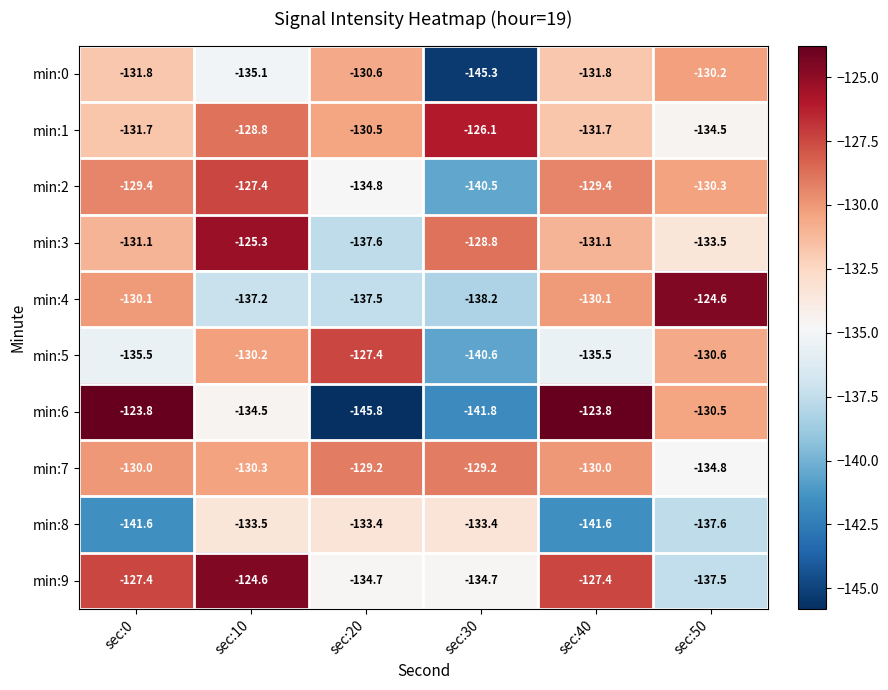

Which category has the lowest value in the min:5 series?

sec:30